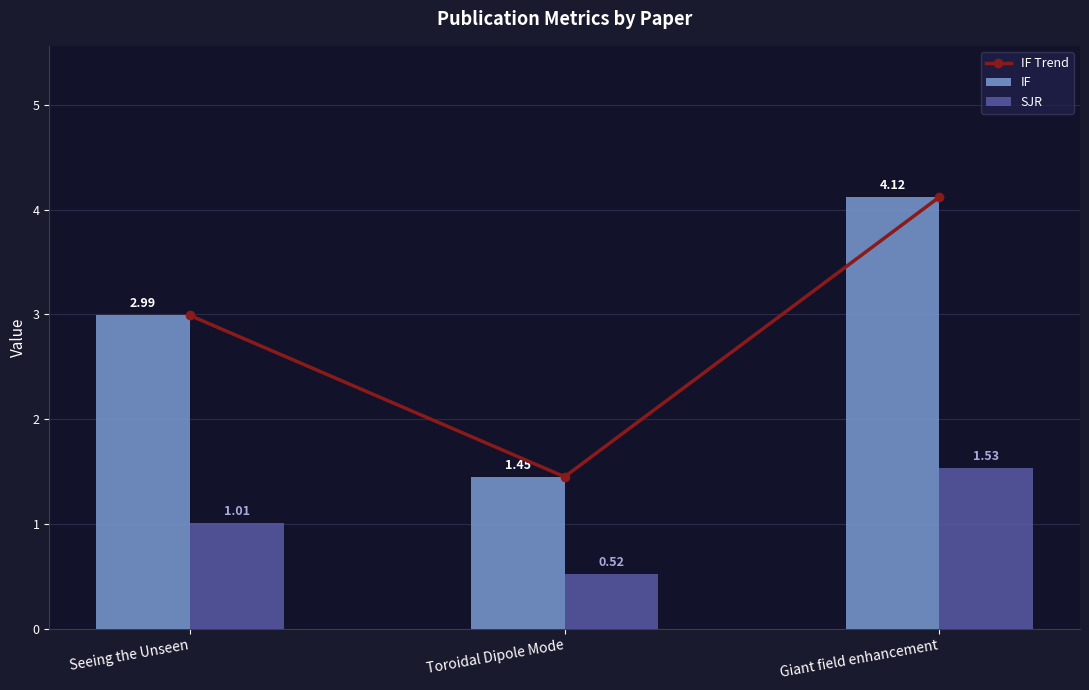

How many groups of bars are there?

3